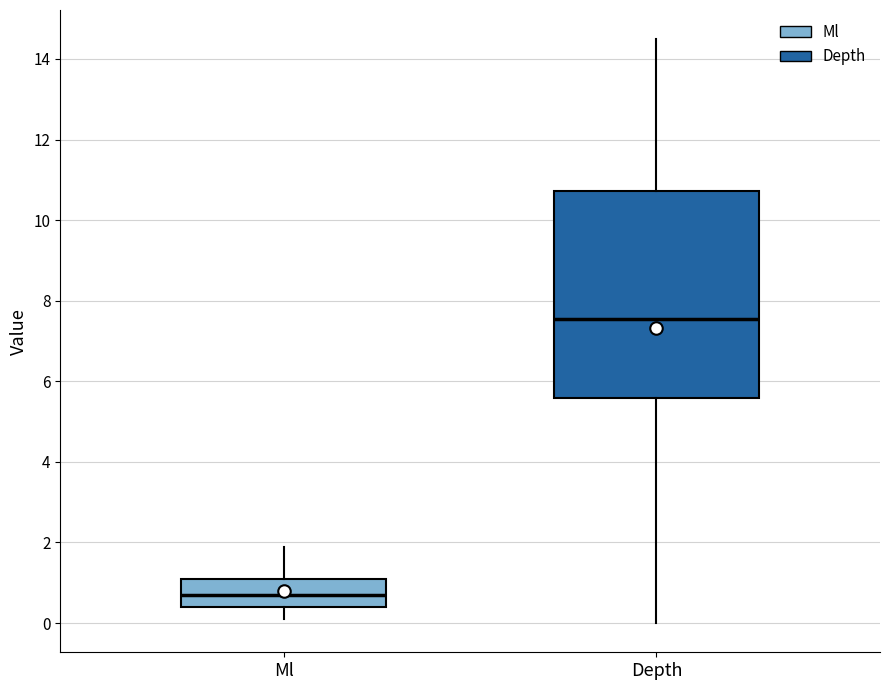

Where does the upper whisker of the box for Depth end on the y-axis? The values are not printed on the chart, so give them approximately, as read against the axis.

14.4